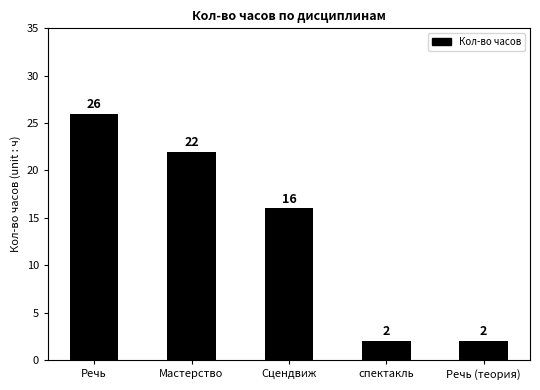

What is the label of the 2nd bar from the left?

Мастерство